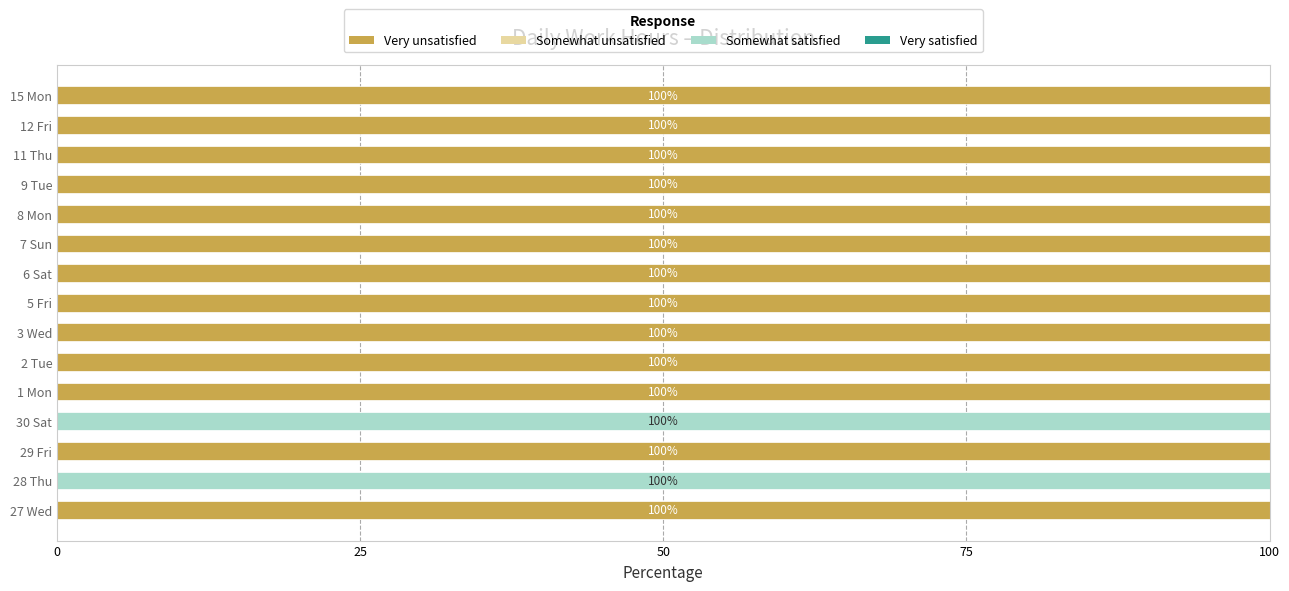

The Very unsatisfied series shows 100 at 12 Fri. True or false?

True